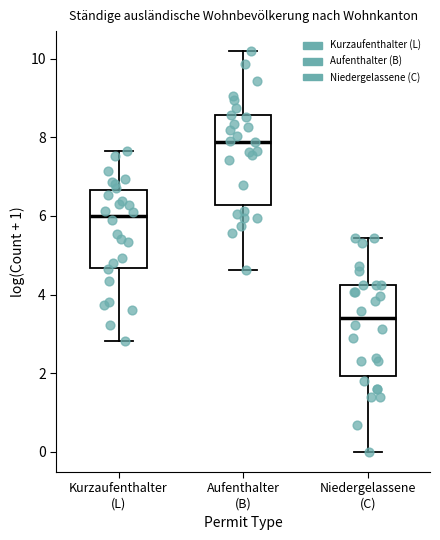

Reading left to right, read every box against the y-axis: the position of its median line, the range the box covers, and the ends of its whiskers. The values are not printed on the chart, so give them approximately, as read against the axis.

Kurzaufenthalter (L): median 6.0, box 4.6 to 6.6, whiskers 2.8 to 7.6
Aufenthalter (B): median 7.8, box 6.2 to 8.6, whiskers 4.6 to 10.2
Niedergelassene (C): median 3.4, box 2.0 to 4.2, whiskers 0.0 to 5.4